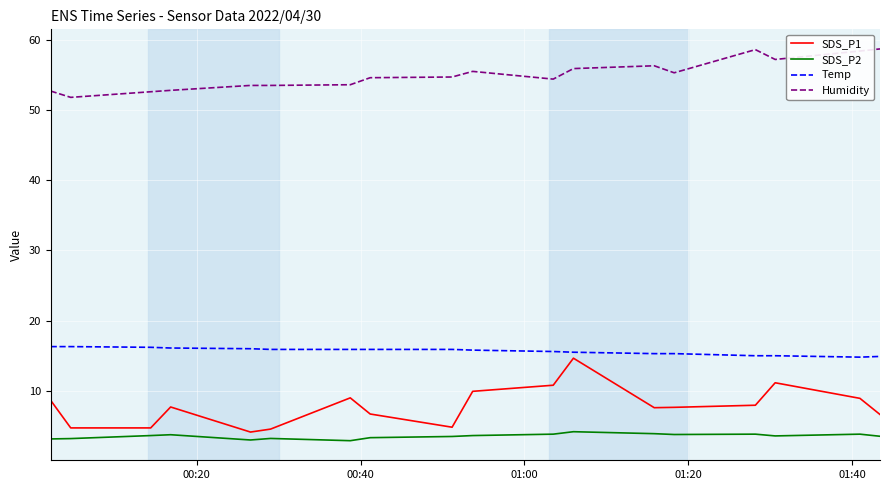

What is the highest value of the SDS_P1 series?

14.7